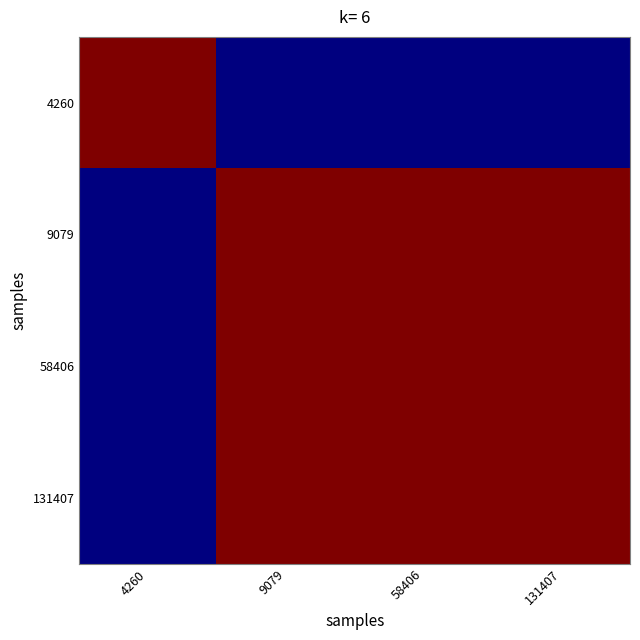

Rank the series by their maximum value, from highest to lowest.

4260, 9079, 58406, 131407